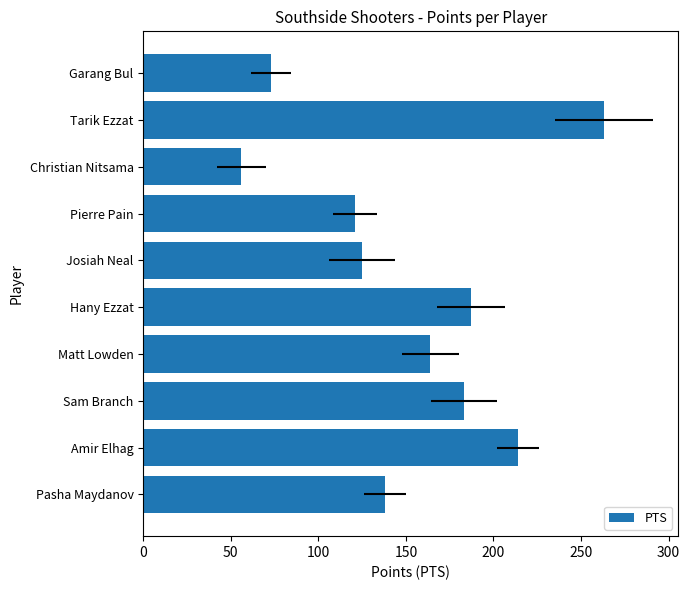

The value at Amir Elhag is 136. True or false?

False